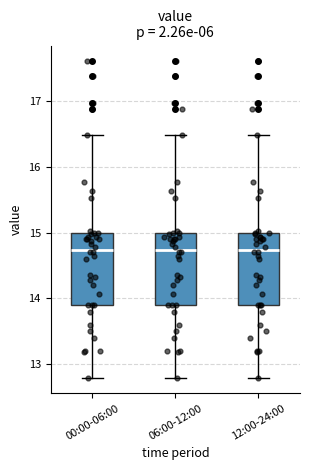

Where does the median line of the box for 00:00-06:00 sit on the y-axis? The values are not printed on the chart, so give them approximately, as read against the axis.

14.7